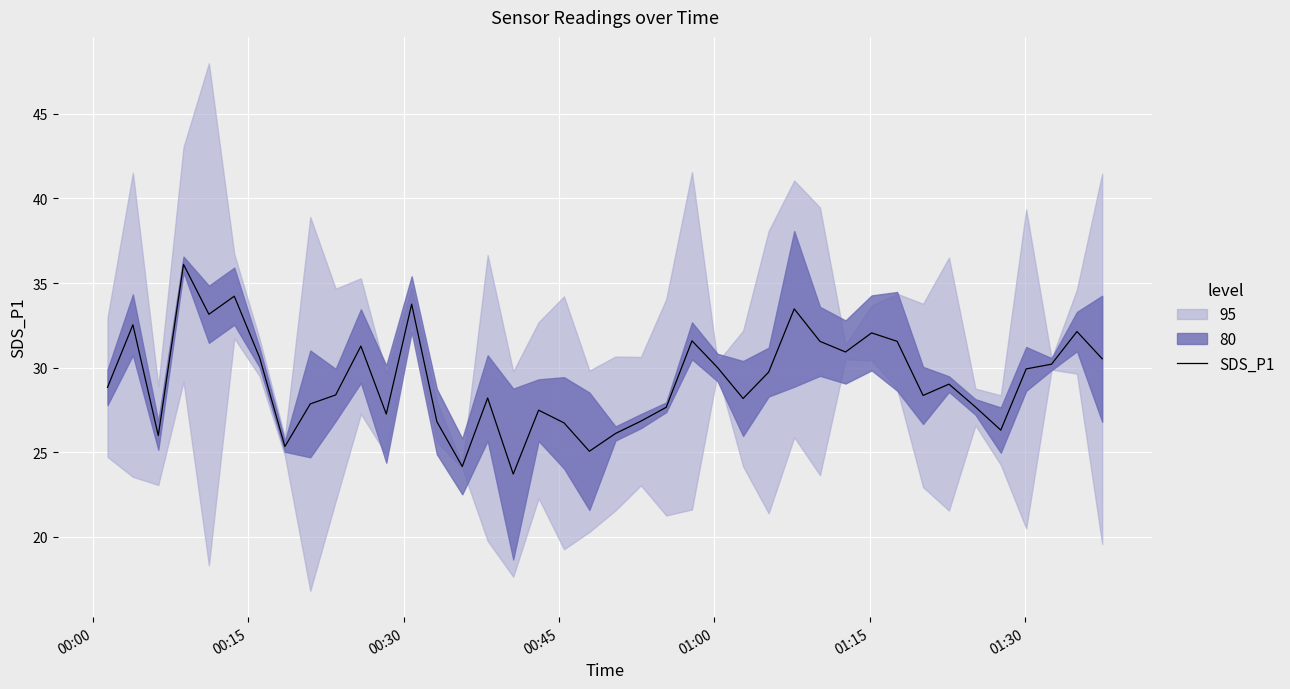

What is the lowest value of the SDS_P1 series?

23.7